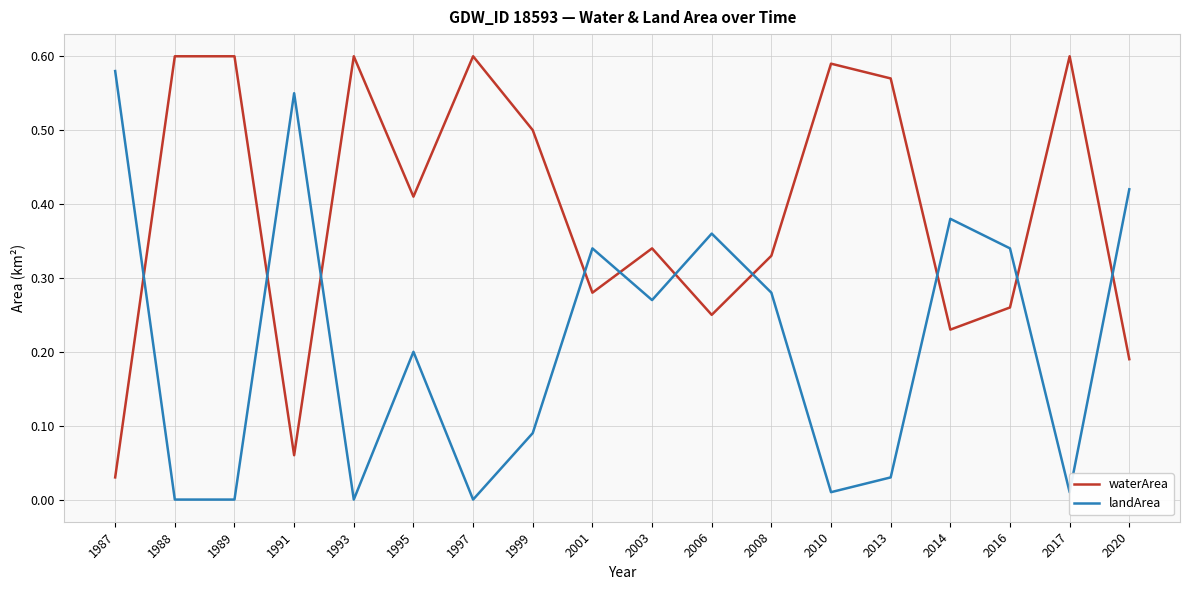

How many lines are shown in the chart?

2